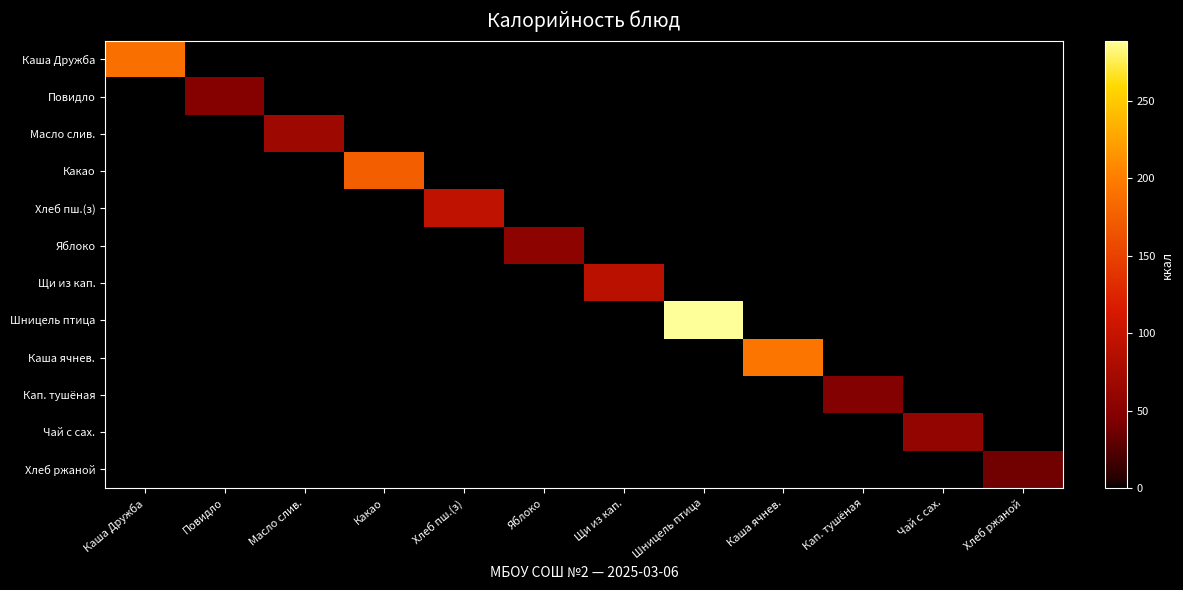

Which series has the largest total across all categories?

Шницель птица